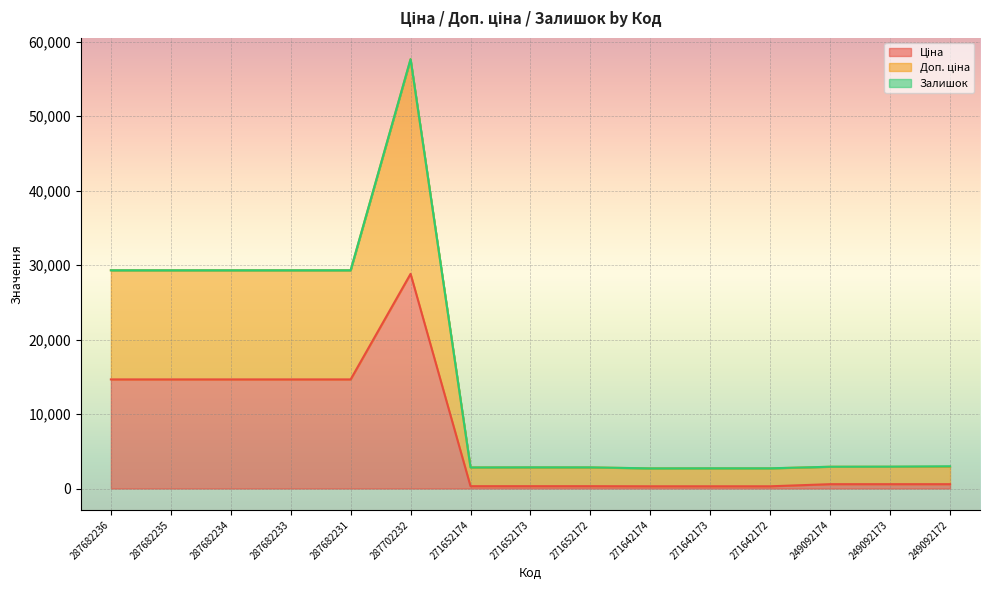

At which label does Доп. ціна reach its minimum?

271642174